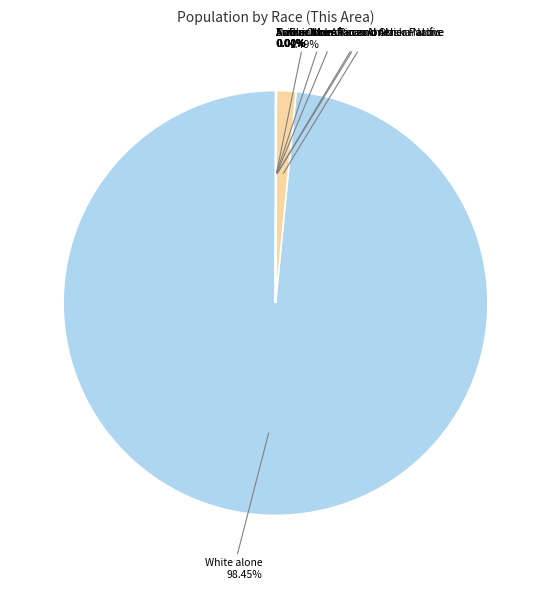

How many segments does this pie chart have?

7